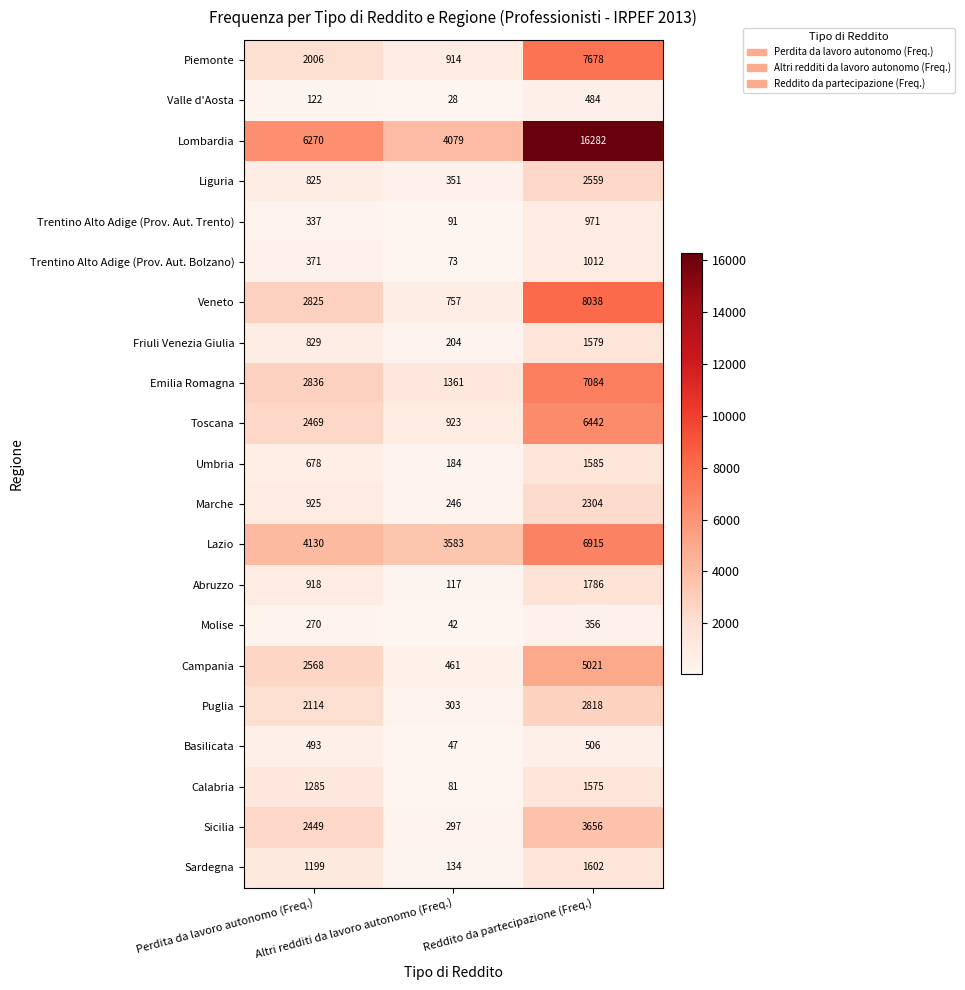

Which series has the largest total across all categories?

Lombardia